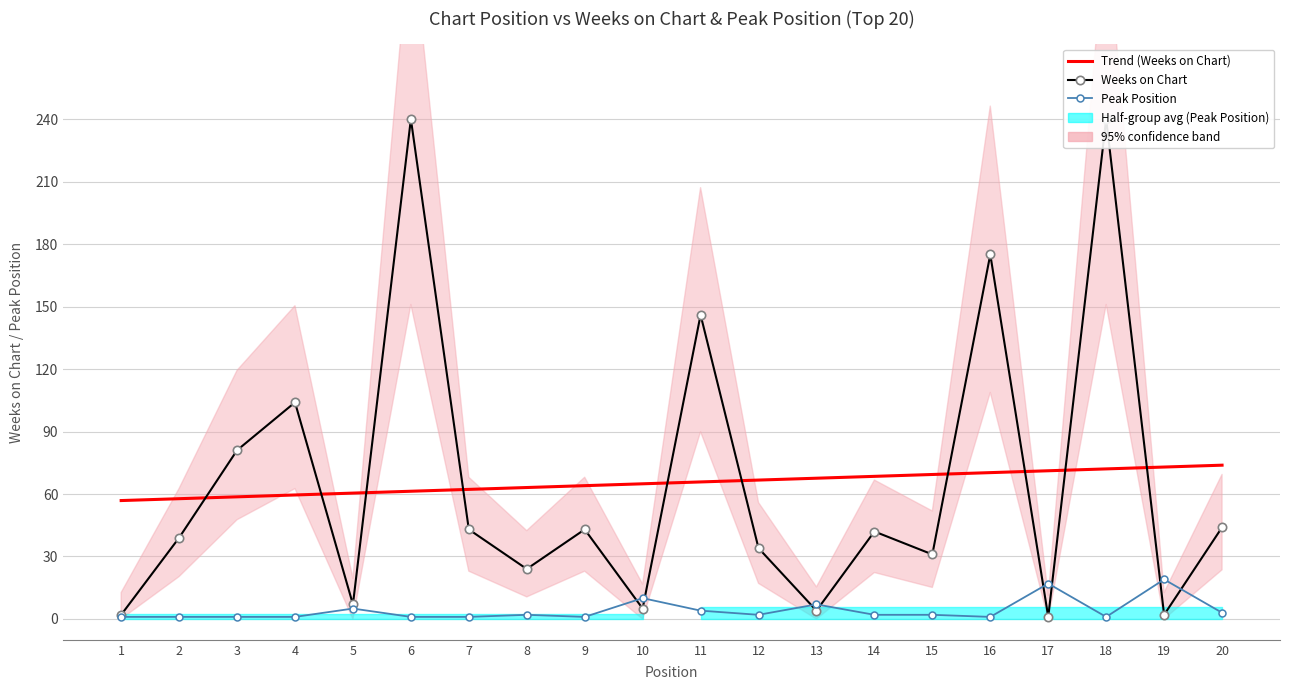

At how many categories does at least one series exceed 102?

5